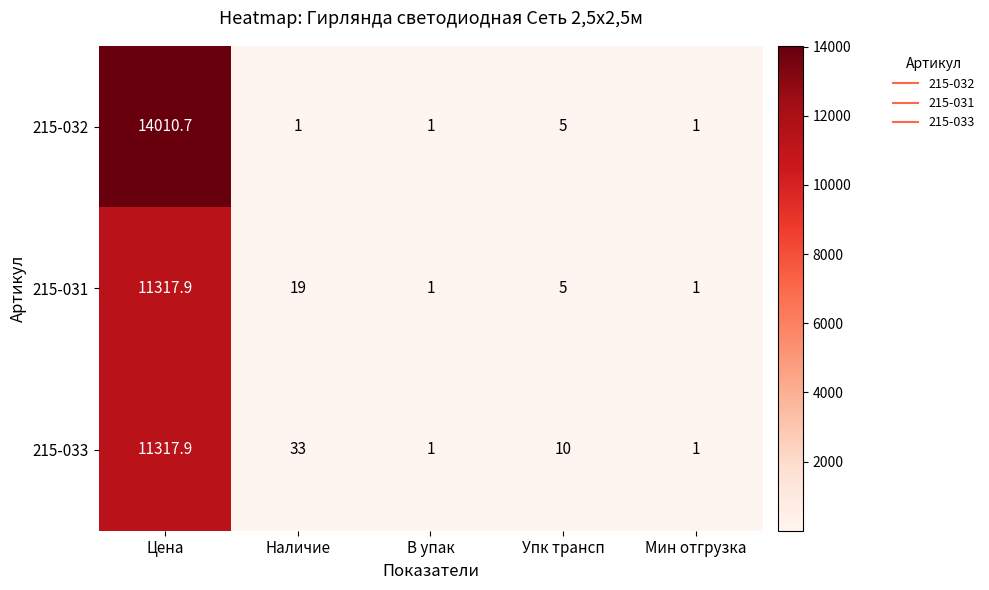

Between Наличие and Мин отгрузка, which series saw the biggest shift?

215-033